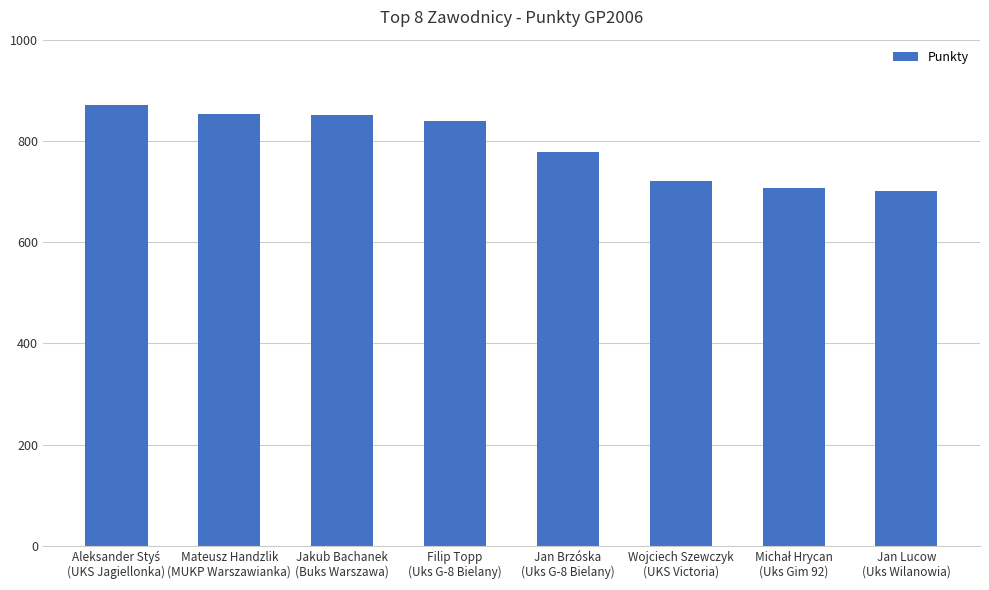

How many distinct data groups are displayed?

1